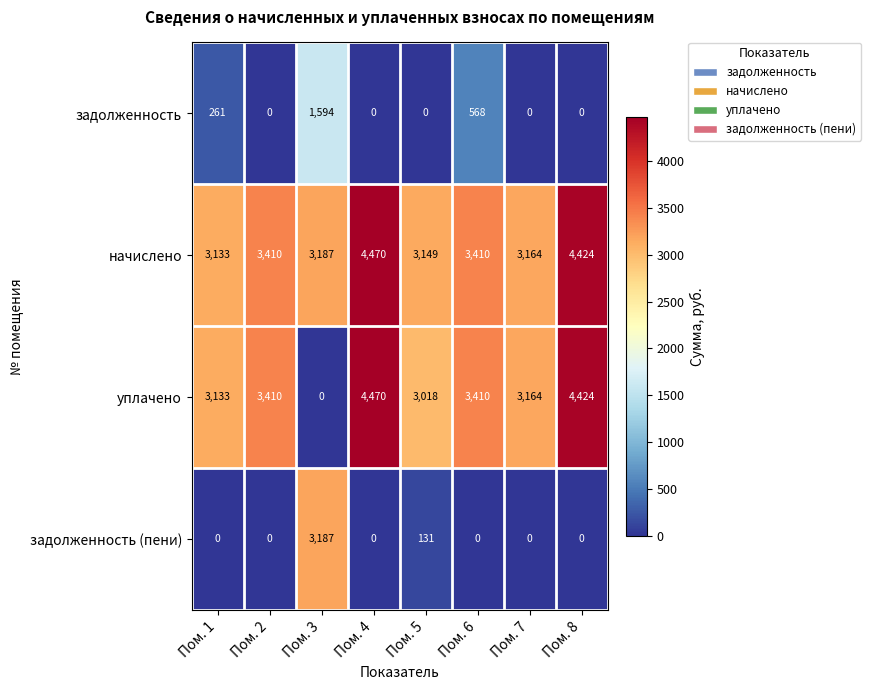

What is the average value of the задолженность series?

303